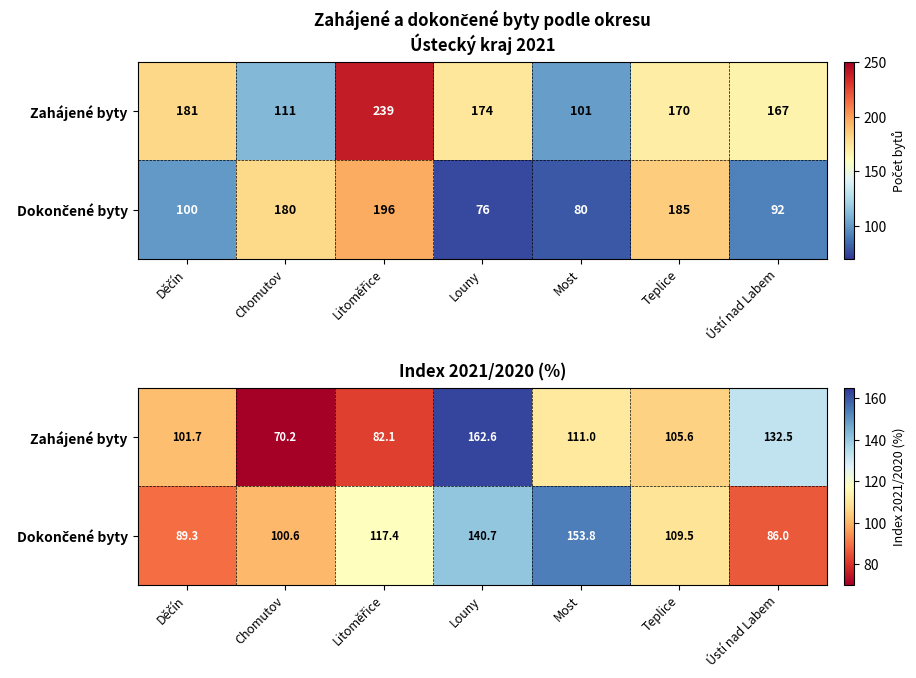

What is the spread (max minus min) of values at Ústí nad Labem?

46.6